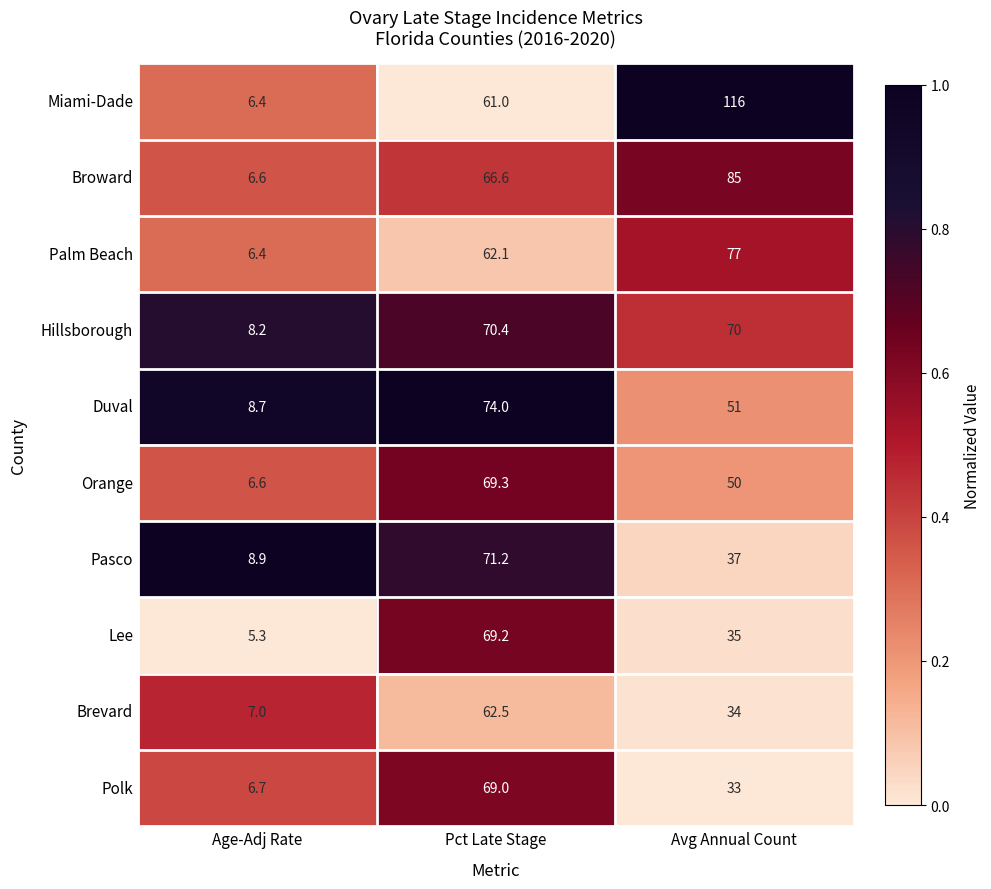

Which series has the largest total across all categories?

Miami-Dade